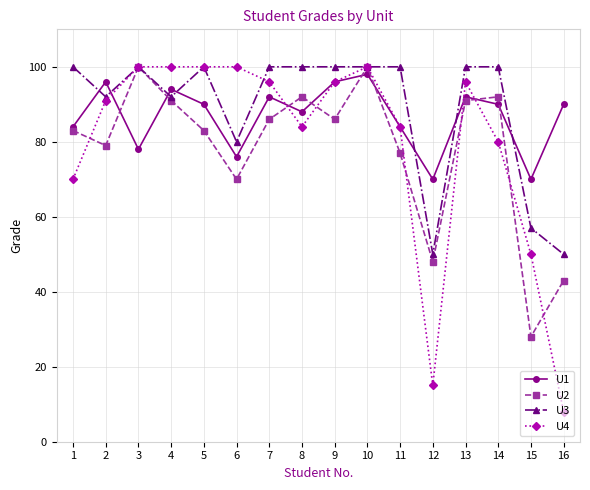

What is the average value of the U2 series?

78